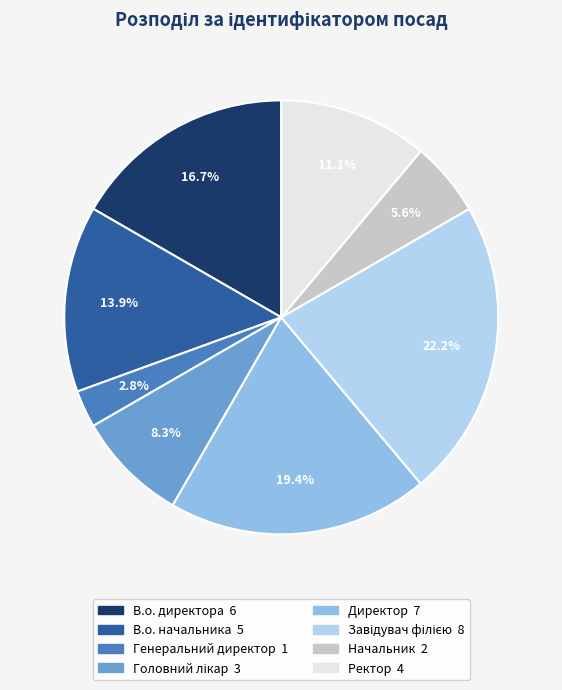

The Директор slice represents 19% of the pie. True or false?

True